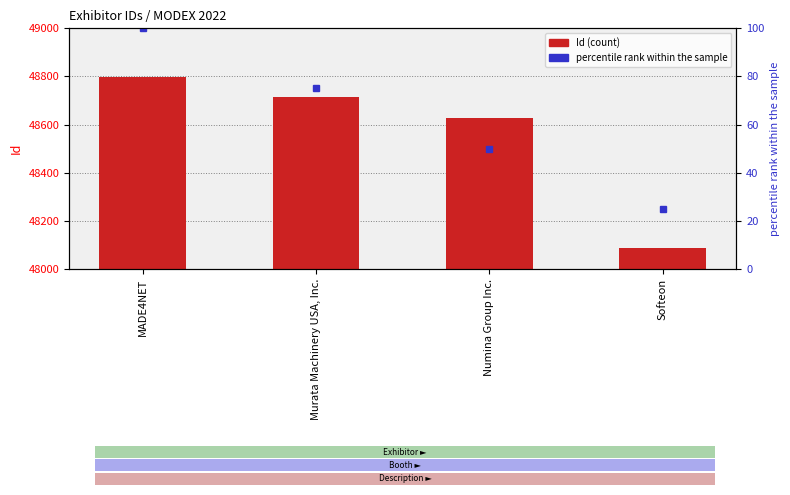

What is the highest value of the percentile rank within the sample series?

100